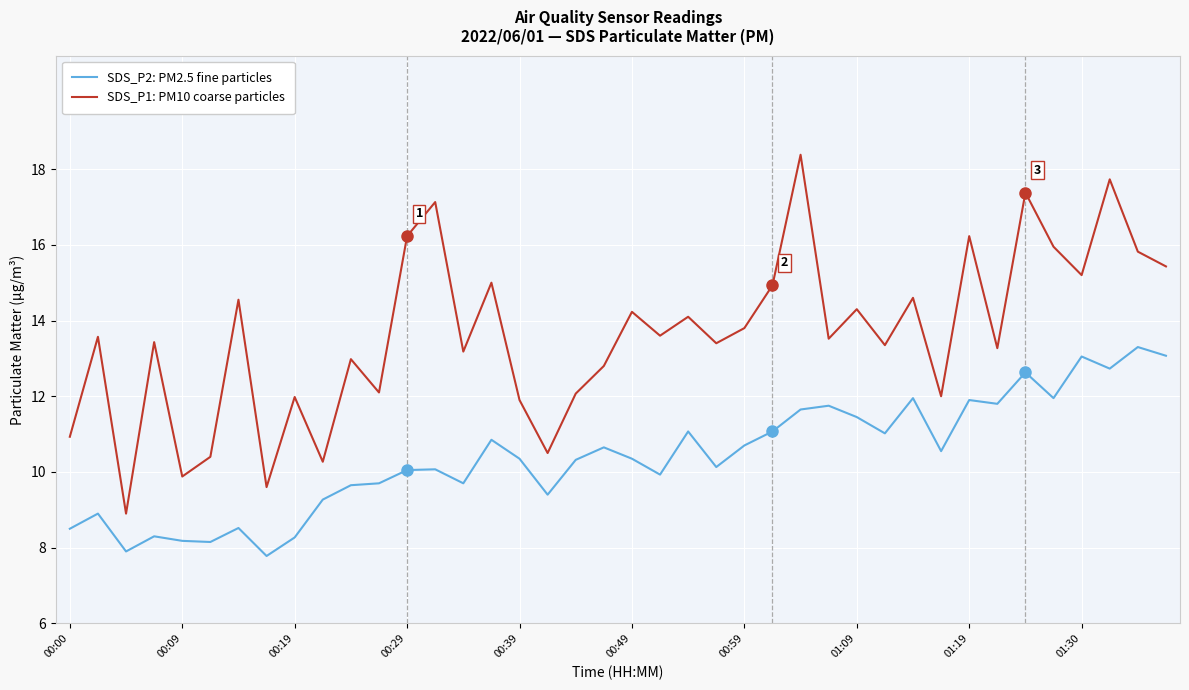

What is the minimum value for SDS_P1: PM10 coarse particles?

8.9